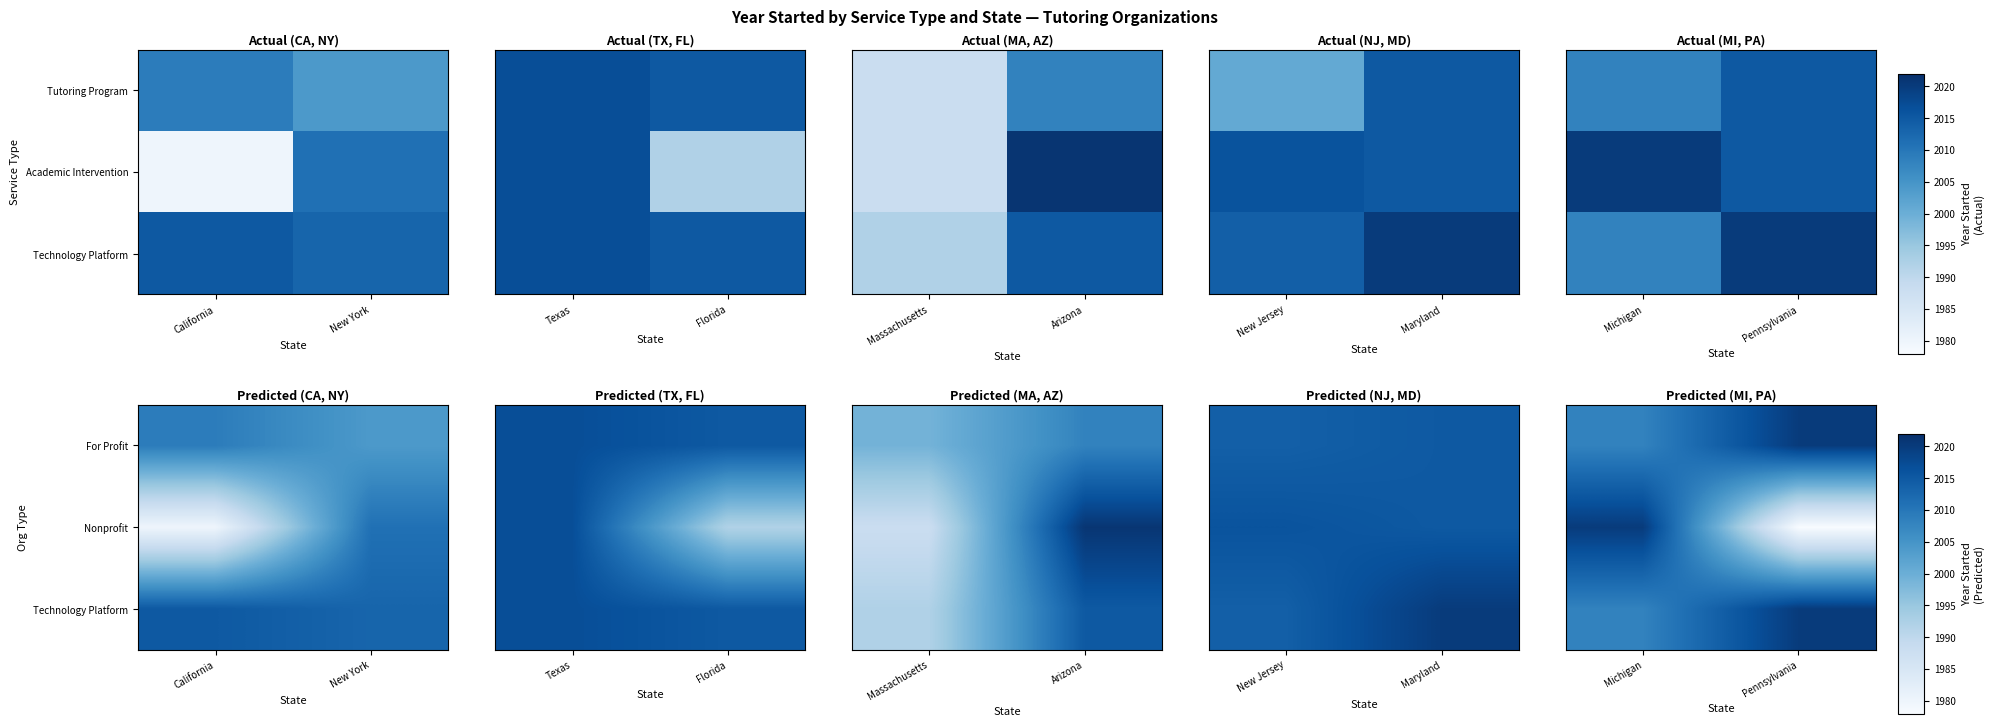

How many data points does each series have?

2